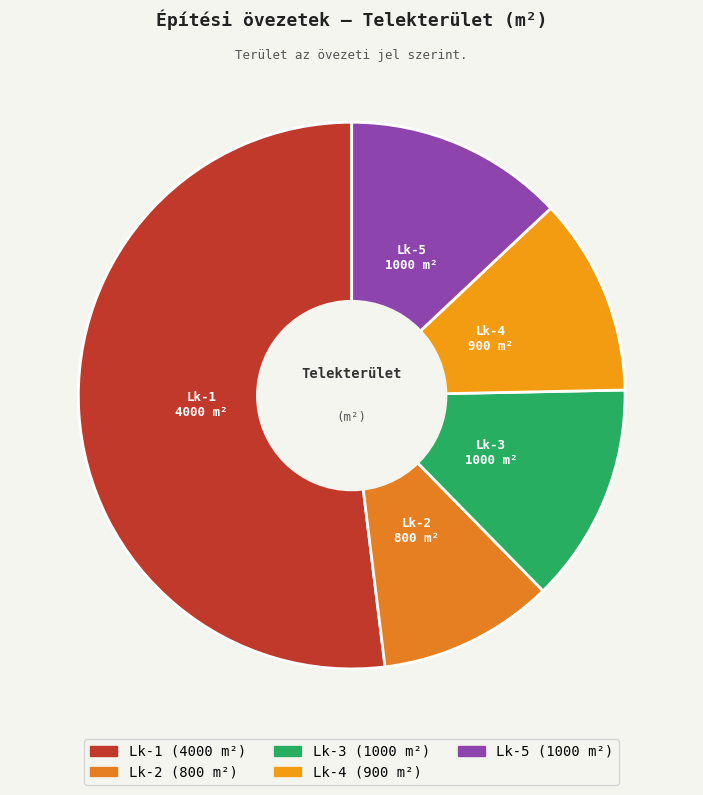

Is the sum of Lk-4 and Lk-1 greater than half?

Yes